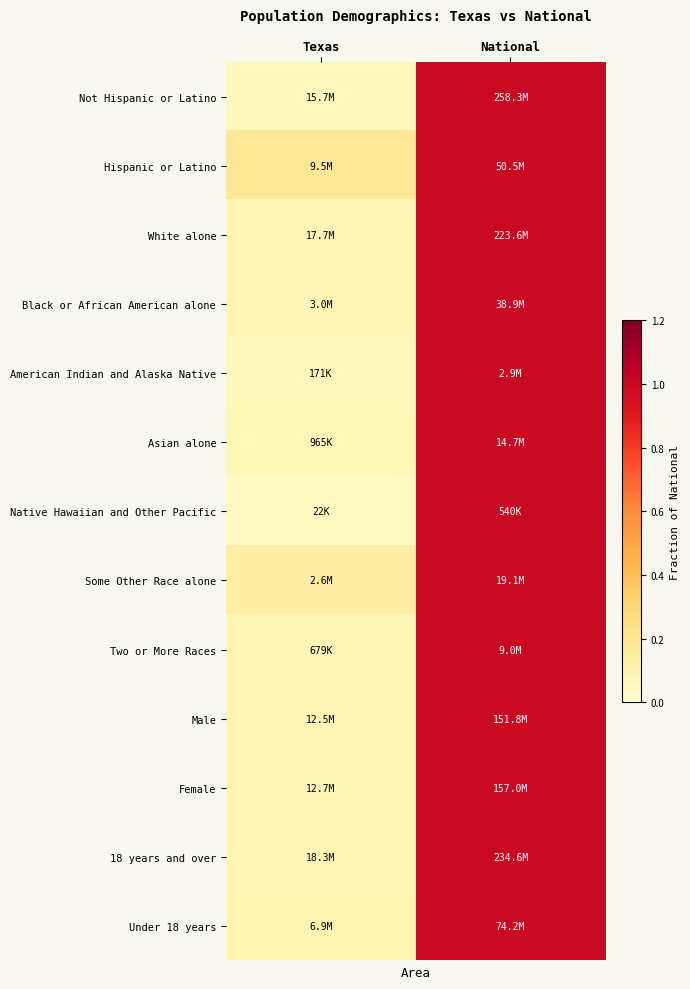

Between National and Texas, which is larger?

National